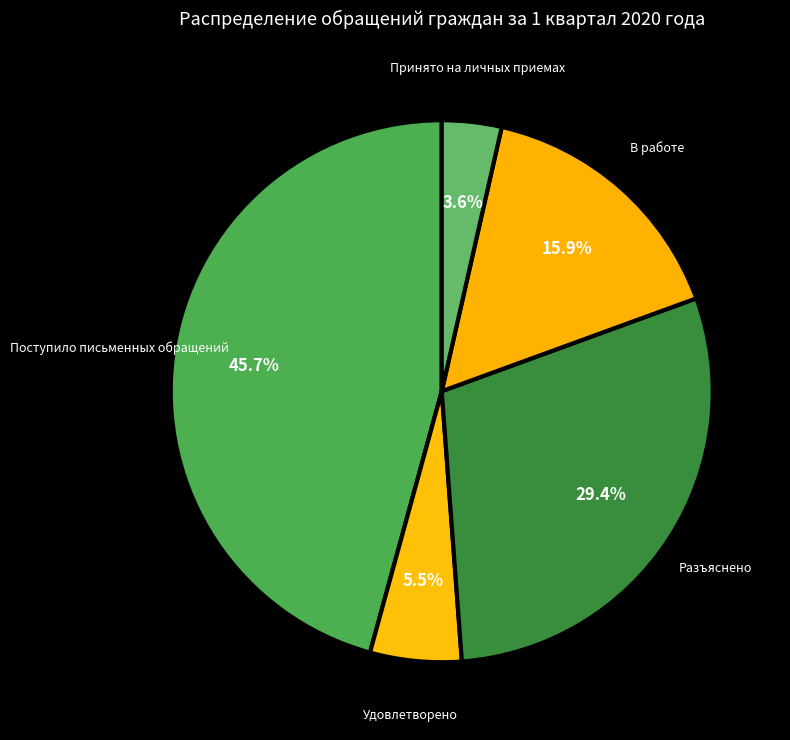

How many segments does this pie chart have?

5